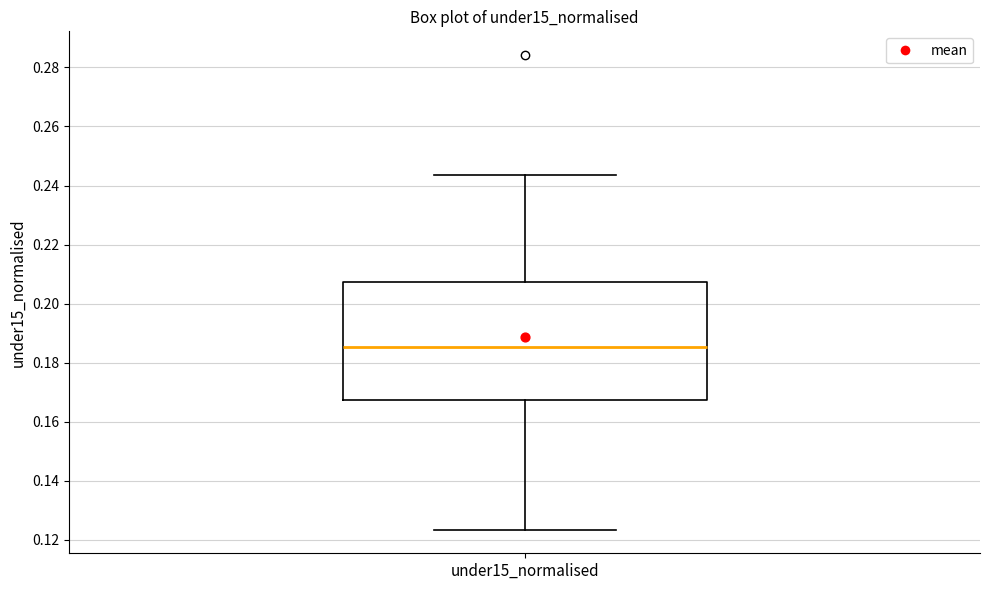

Transcribe this box plot: give where the median line is, the range the box spans, and where the two whiskers end, as read against the y-axis. The values are not printed on the chart, so give them approximately, as read against the axis.

median 0.186, box 0.168 to 0.208, whiskers 0.124 to 0.244